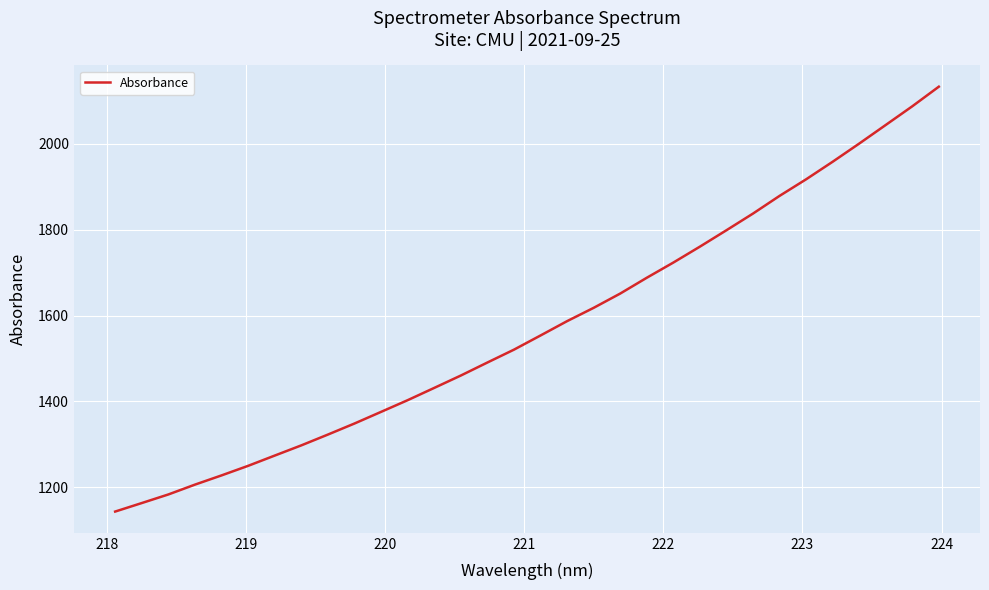

What is the minimum value shown in the chart?

1143.8